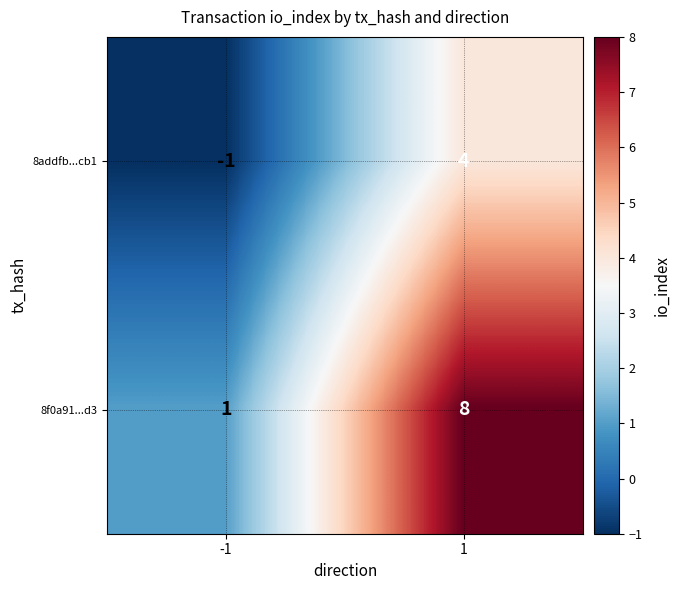

Rank the series at 1 from highest to lowest value.

8f0a91...d3, 8addfb...cb1